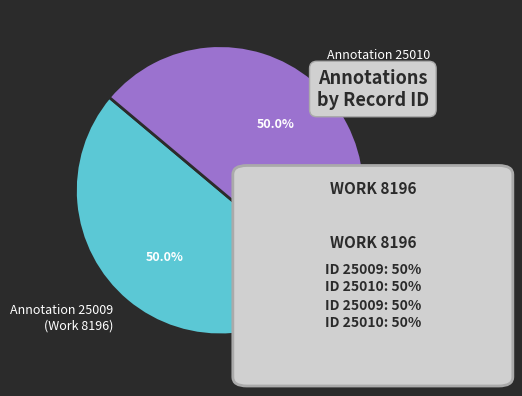

Approximately how many times larger is the value at Annotation 25009 (Work 8196) compared to Annotation 25010 (Work 8196)?

1.0